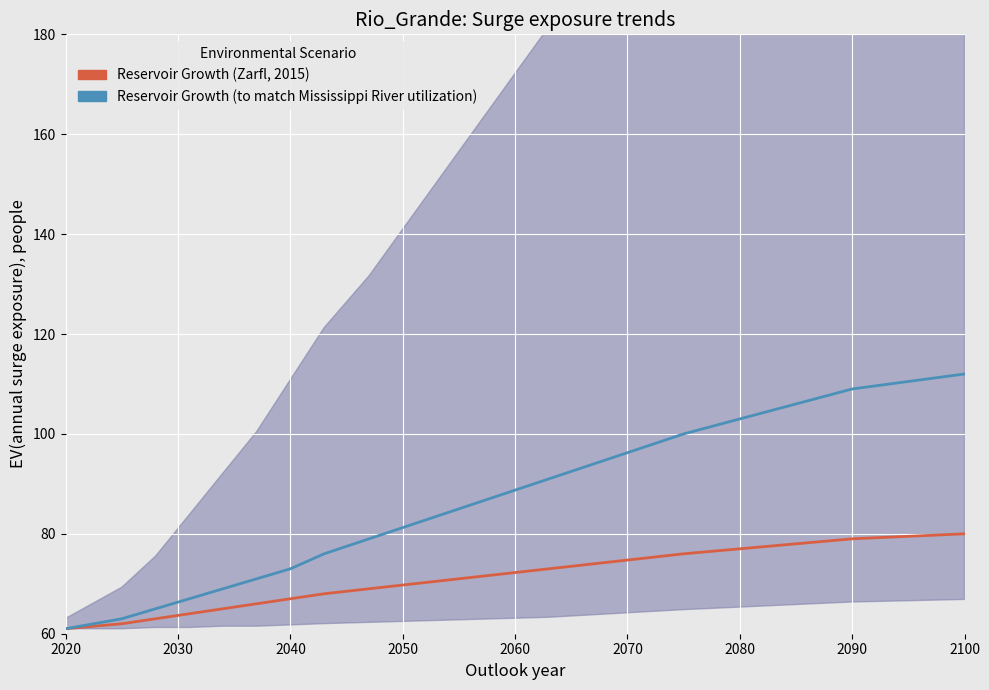

What is the value of the Reservoir Growth (Zarfl, 2015) point at the 12th from the left?

72